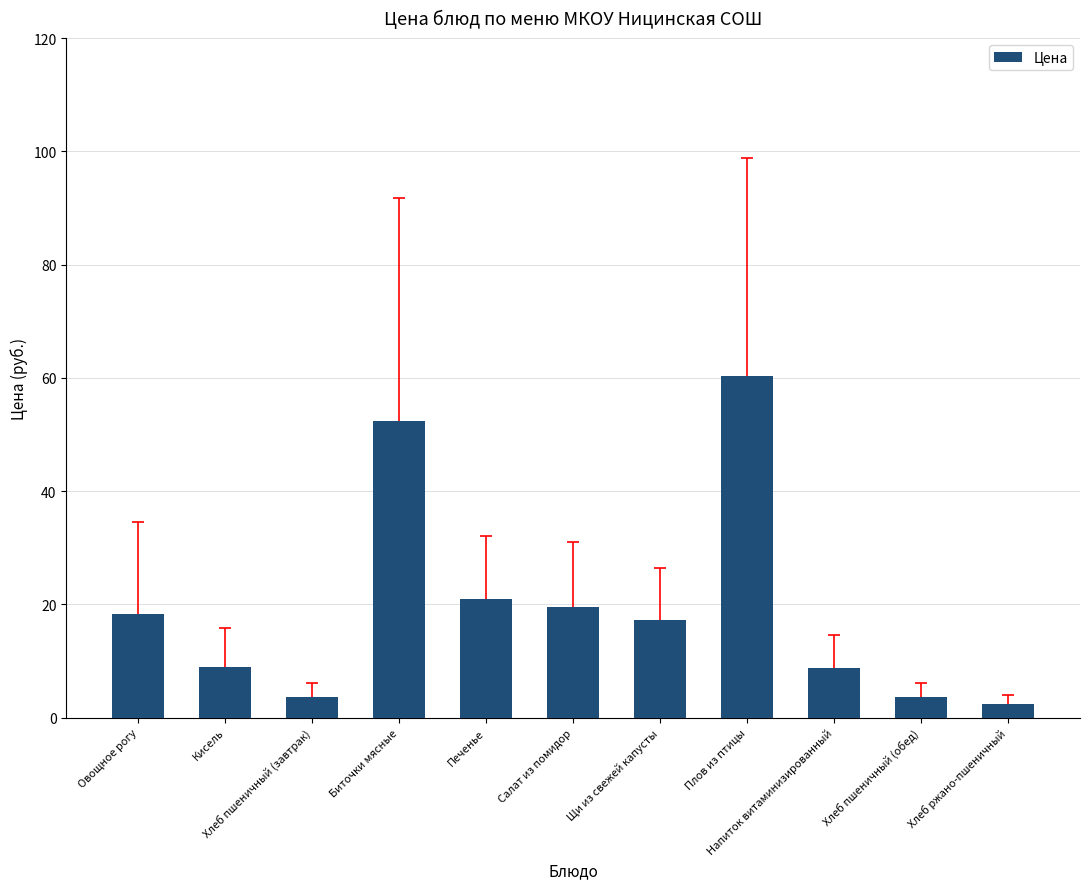

How many bars are there in total?

11